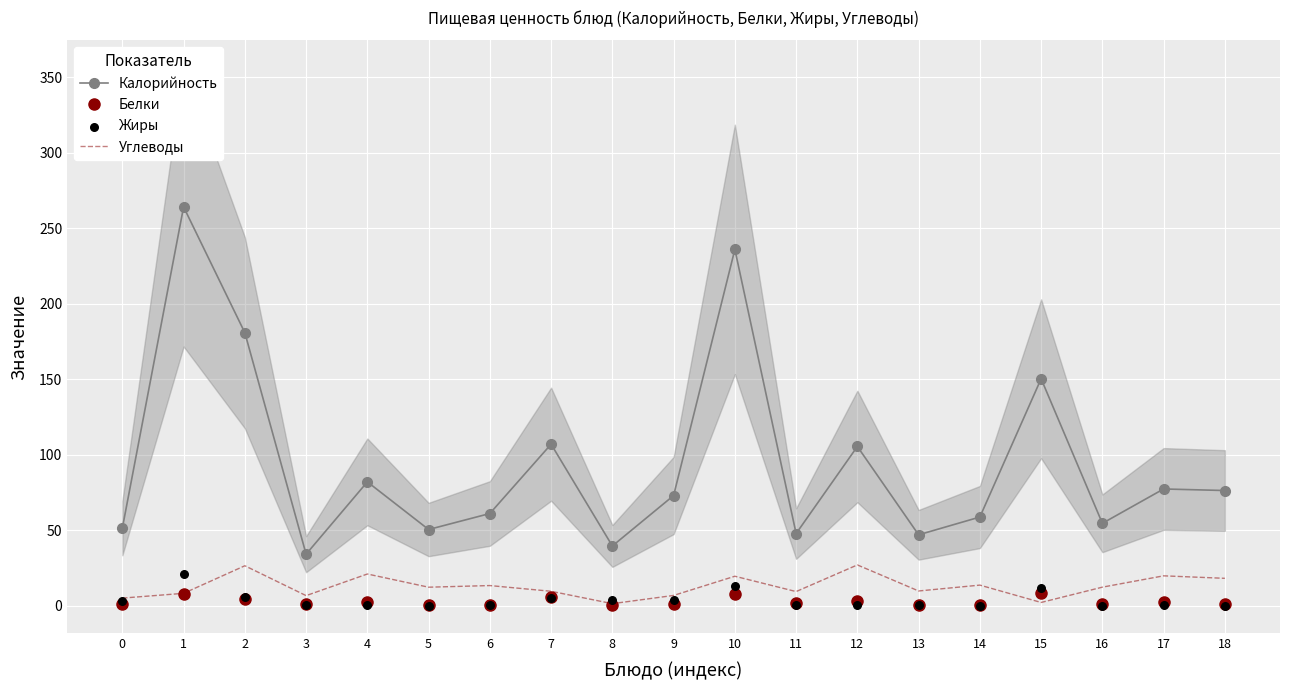

Is the value of Калорийность at 15 greater than the value of Углеводы at 14?

Yes